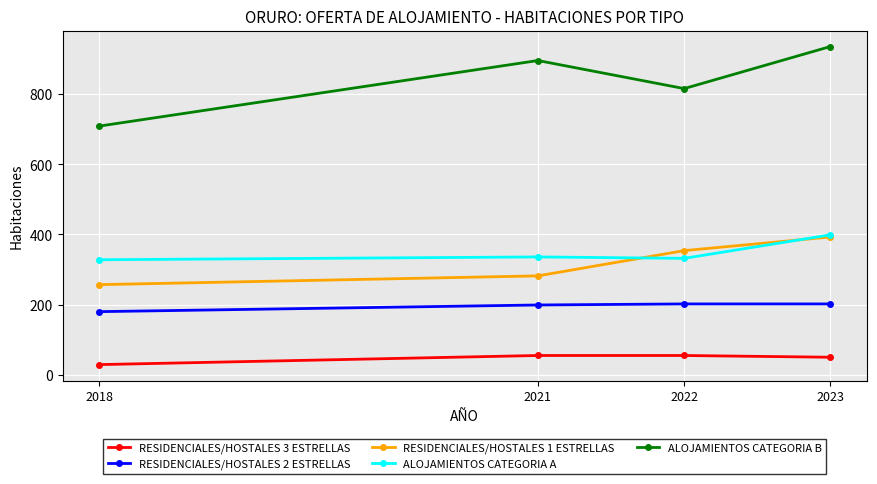

What are all the series names shown in the legend?

RESIDENCIALES/HOSTALES 3 ESTRELLAS, RESIDENCIALES/HOSTALES 2 ESTRELLAS, RESIDENCIALES/HOSTALES 1 ESTRELLAS, ALOJAMIENTOS CATEGORIA A, ALOJAMIENTOS CATEGORIA B